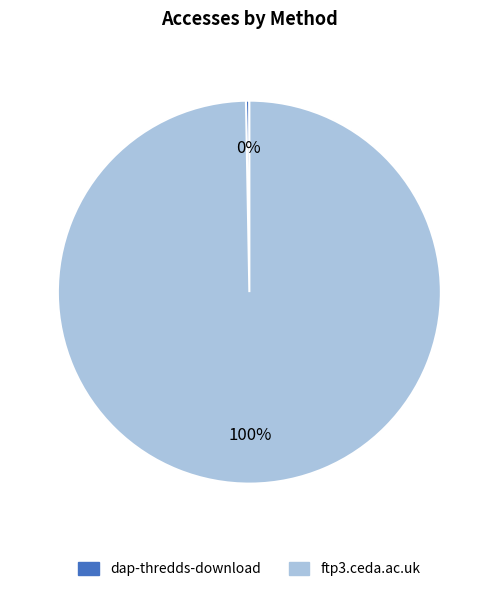

To the nearest percent, what is the combined percentage of dap-thredds-download and ftp3.ceda.ac.uk?

100%